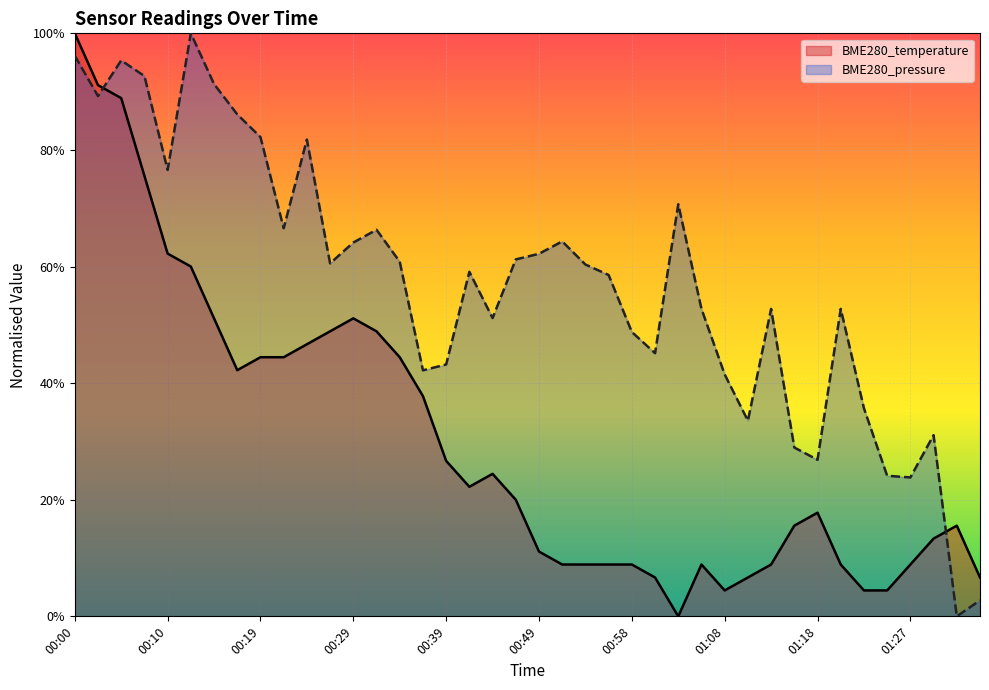

How many intersections are there between BME280_pressure and BME280_temperature?

2